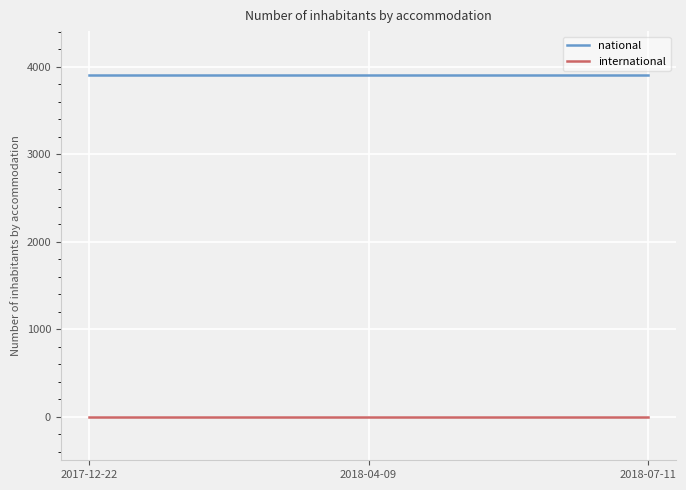

Which series has the largest total across all categories?

national